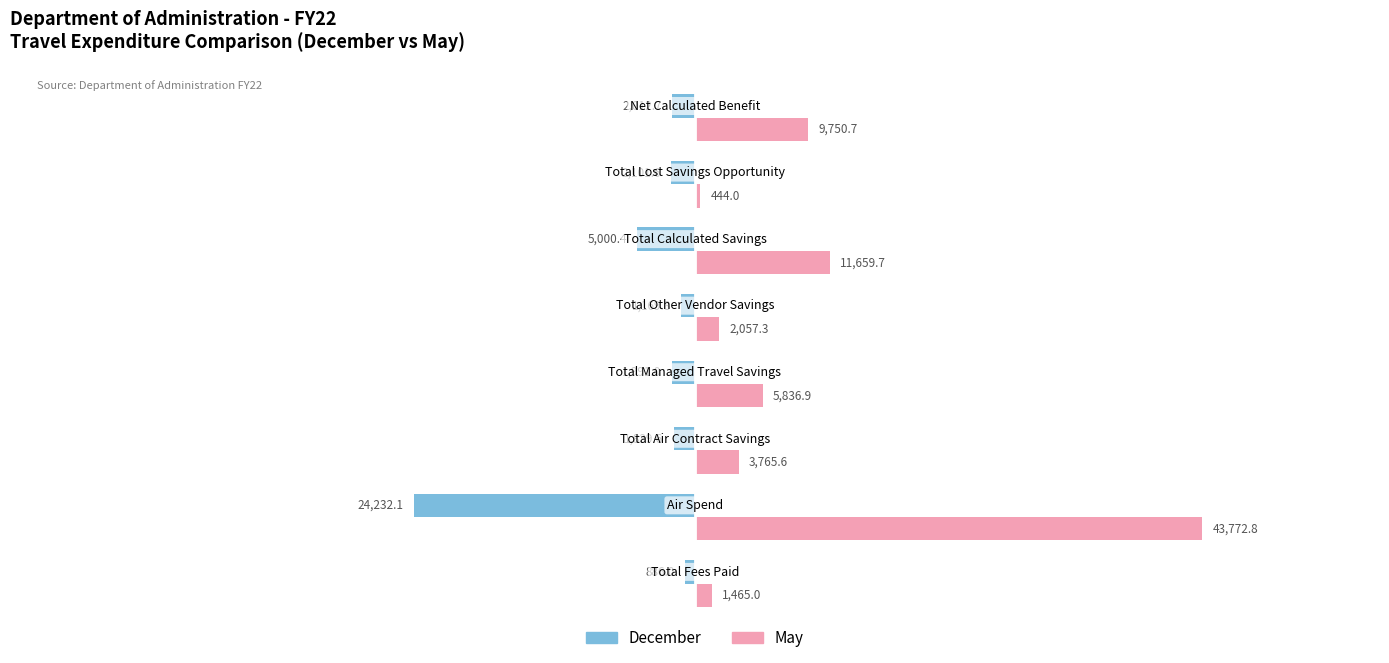

Rank the series by their maximum value, from highest to lowest.

May, December